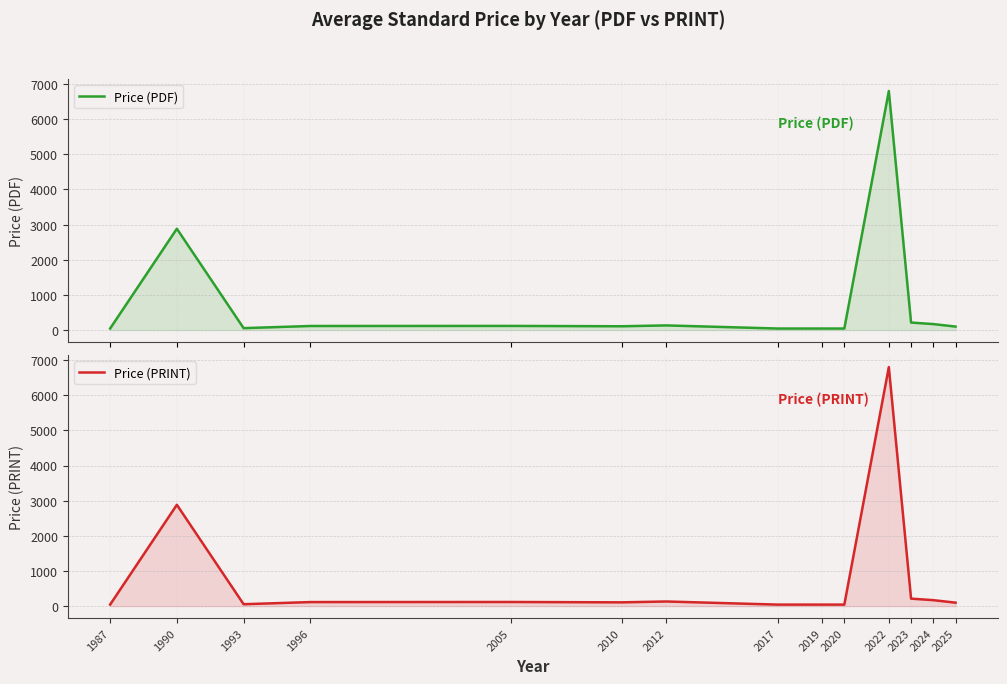

True or false: Price (PDF) and Price (PRINT) cross at least once.

False